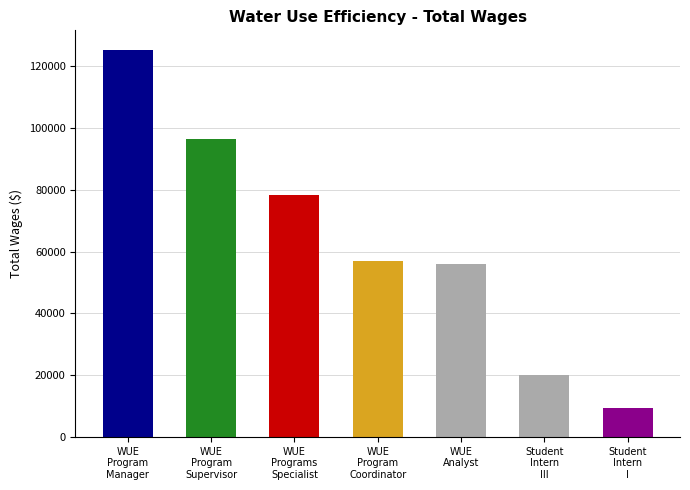

What is the greatest value displayed?

125347